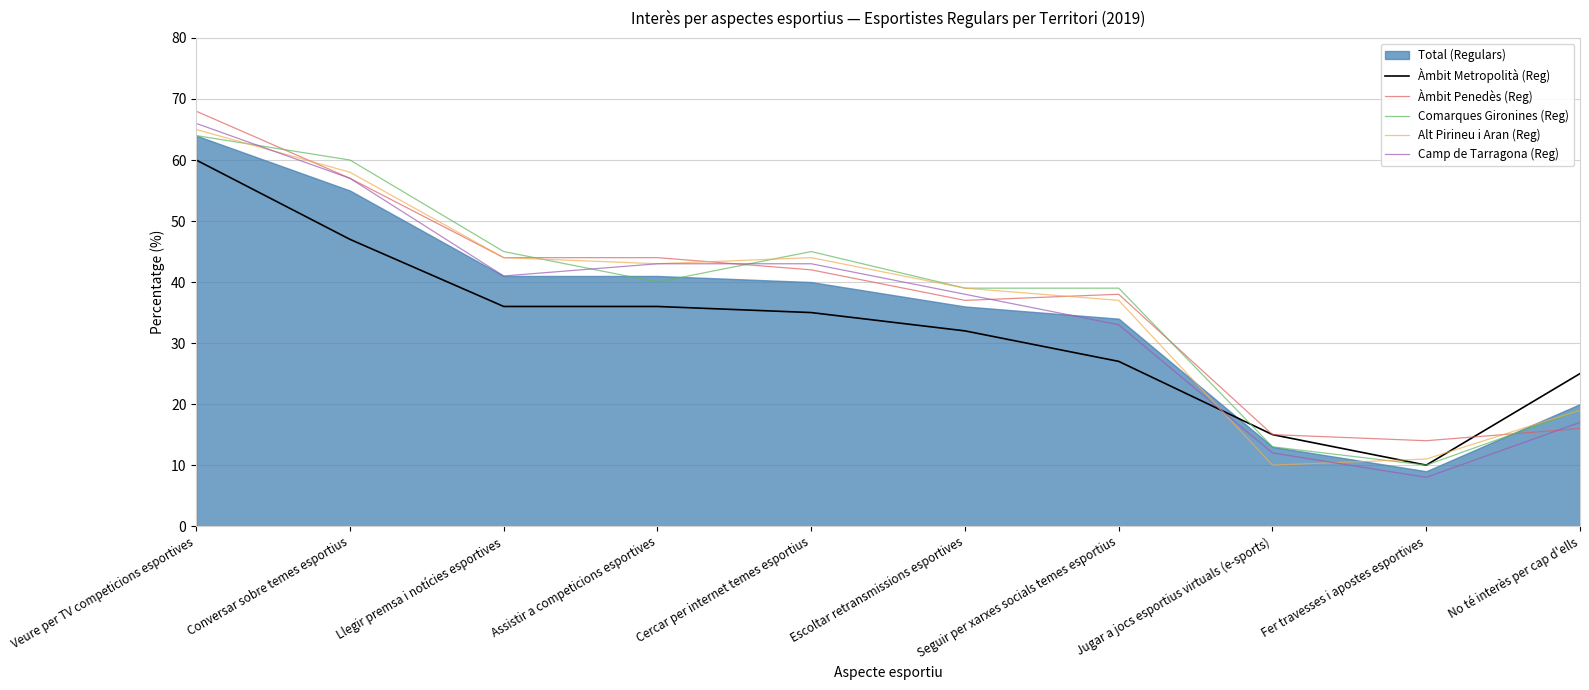

The Camp de Tarragona (Reg) series shows 27 at No té interès per cap d'ells. True or false?

False